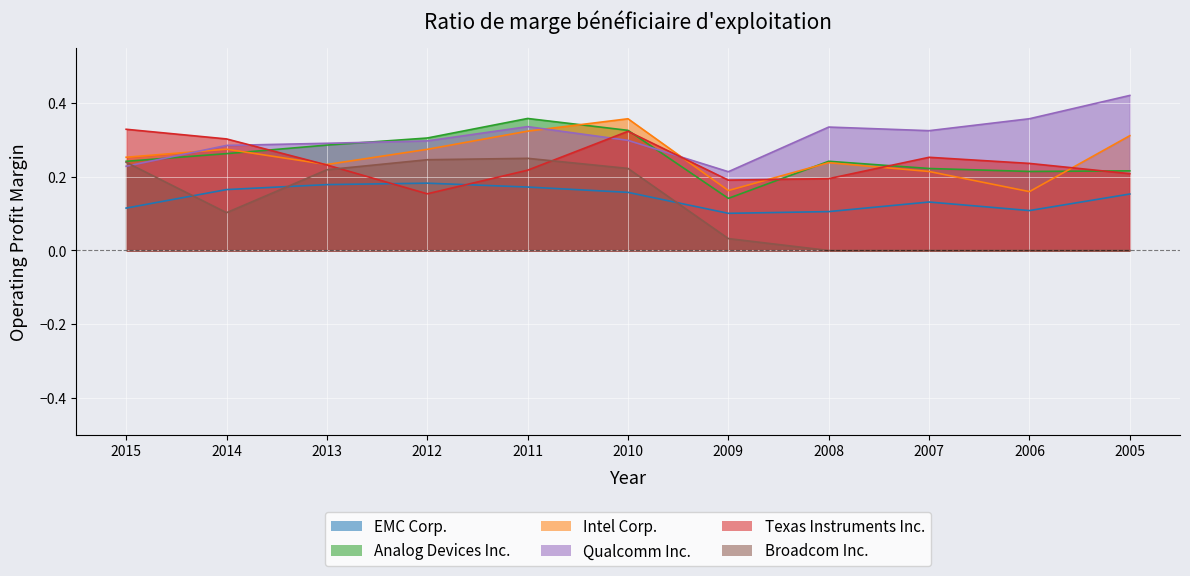

What is the approximate value of Analog Devices Inc. at 2010?

0.3